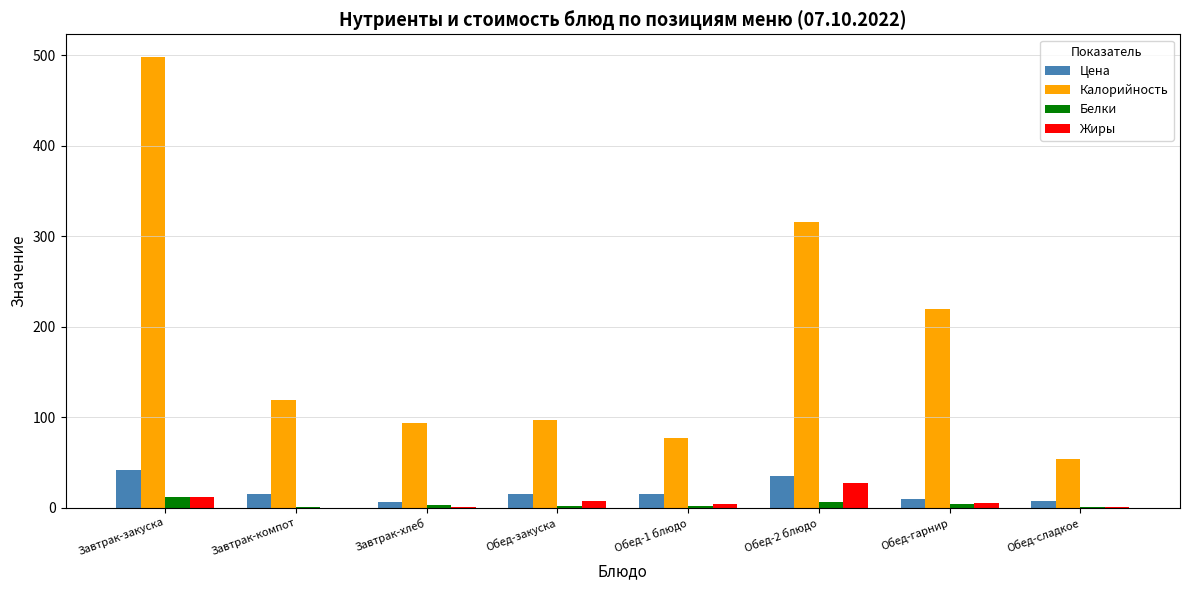

Which series has the largest total across all categories?

Калорийность